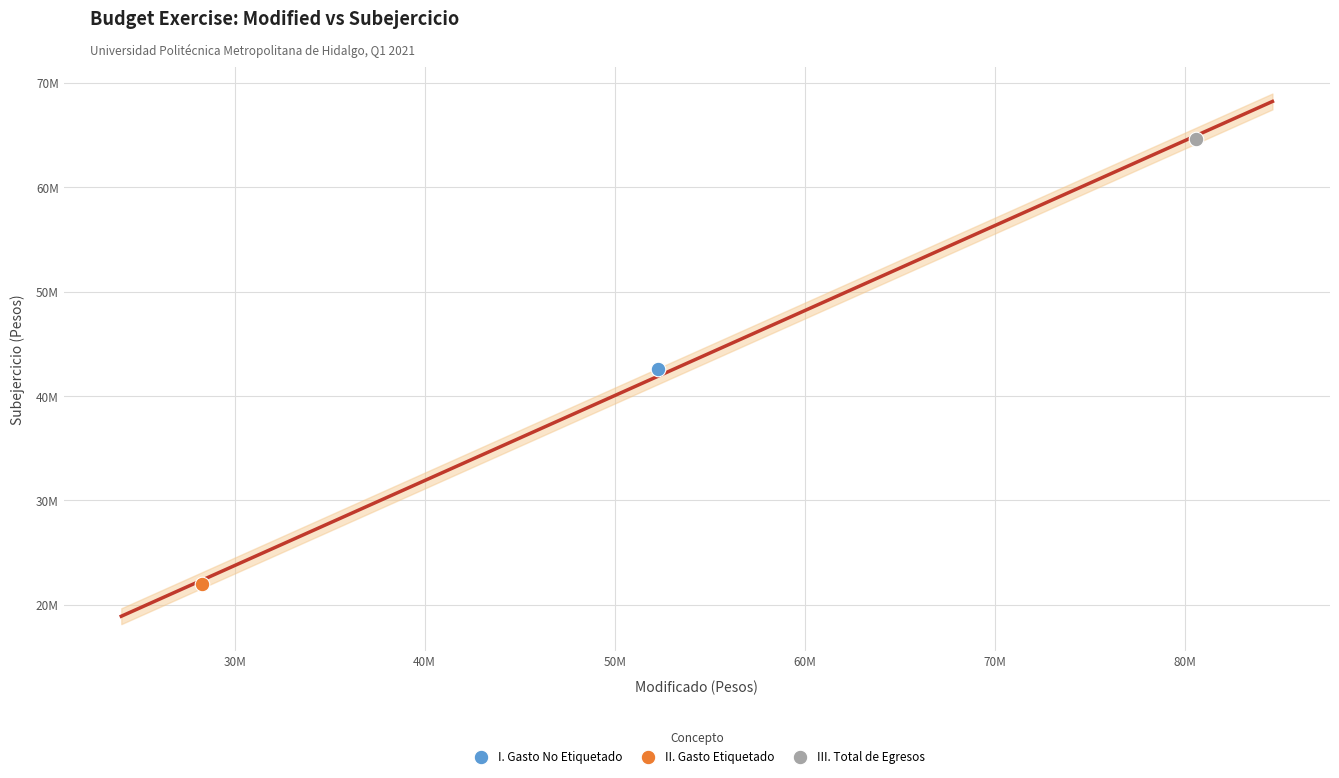

Which series contains the highest Y value?

III. Total de Egresos